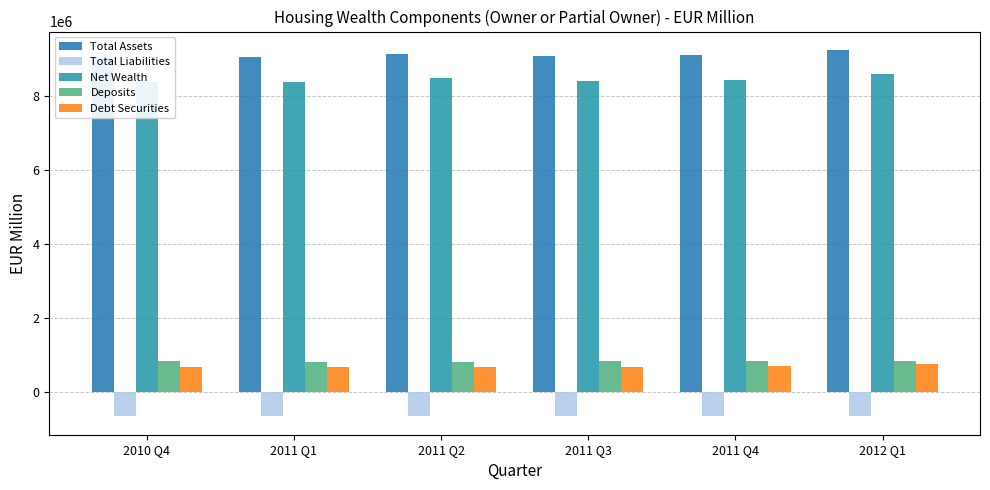

What is the value of the Total Liabilities bar at the 4th from the left?

-666172.4